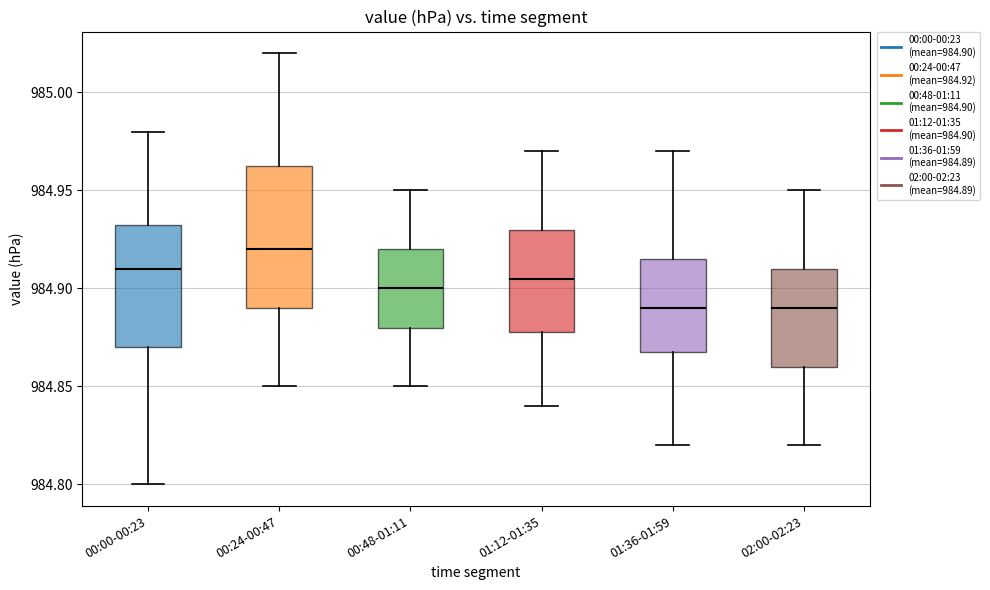

Reading left to right, read every box against the y-axis: the position of its median line, the range the box covers, and the ends of its whiskers. The values are not printed on the chart, so give them approximately, as read against the axis.

00:00-00:23: median 984.910, box 984.870 to 984.935, whiskers 984.800 to 984.980
00:24-00:47: median 984.920, box 984.890 to 984.965, whiskers 984.850 to 985.020
00:48-01:11: median 984.900, box 984.880 to 984.920, whiskers 984.850 to 984.950
01:12-01:35: median 984.905, box 984.880 to 984.930, whiskers 984.840 to 984.970
01:36-01:59: median 984.890, box 984.870 to 984.915, whiskers 984.820 to 984.970
02:00-02:23: median 984.890, box 984.860 to 984.910, whiskers 984.820 to 984.950